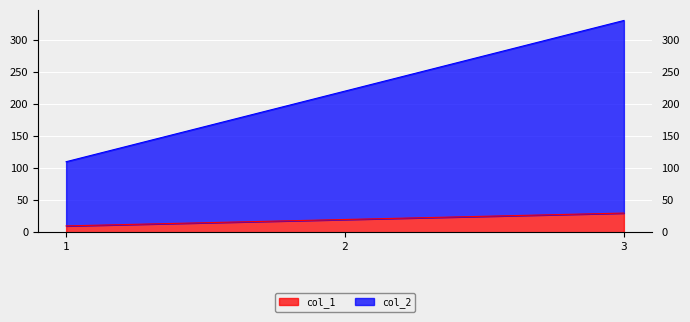

Between 2 and 3, which series saw the biggest shift?

col_2